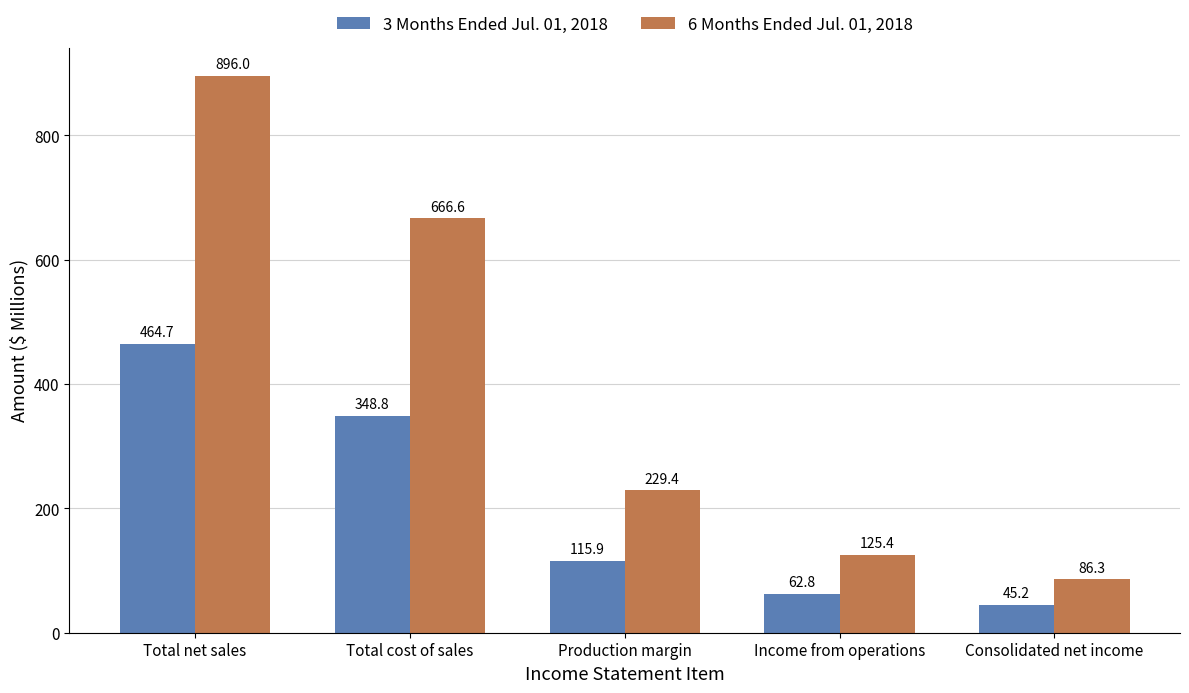

At which label does 3 Months Ended Jul. 01, 2018 first exceed 115?

Total net sales